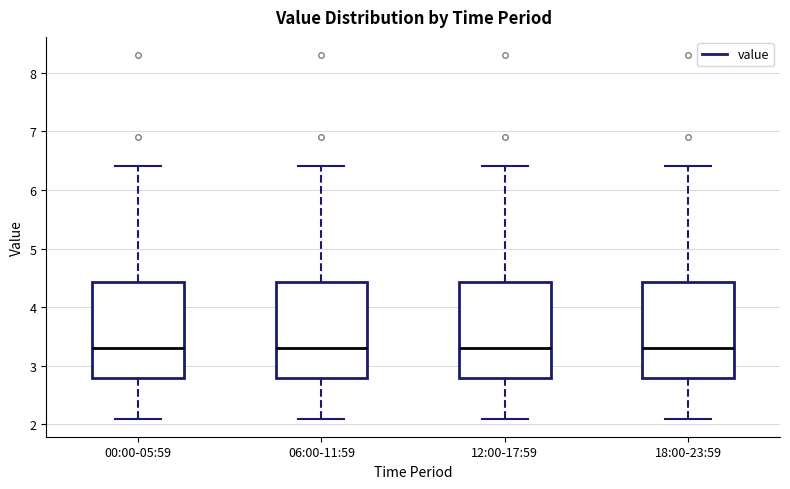

Reading left to right, read every box against the y-axis: the position of its median line, the range the box covers, and the ends of its whiskers. The values are not printed on the chart, so give them approximately, as read against the axis.

00:00-05:59: median 3.3, box 2.8 to 4.4, whiskers 2.1 to 6.4
06:00-11:59: median 3.3, box 2.8 to 4.4, whiskers 2.1 to 6.4
12:00-17:59: median 3.3, box 2.8 to 4.4, whiskers 2.1 to 6.4
18:00-23:59: median 3.3, box 2.8 to 4.4, whiskers 2.1 to 6.4